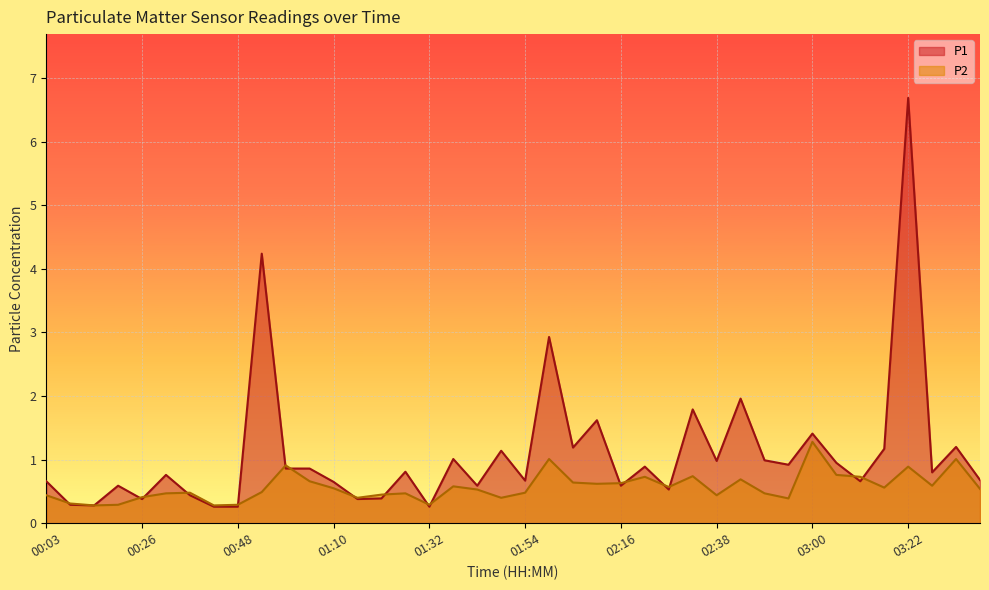

Rank the categories by P2 value from highest to lowest.

03:00, 01:59, 03:33, 00:59, 03:22, 03:06, 02:33, 02:21, 03:11, 02:44, 01:05, 02:05, 02:16, 02:10, 03:28, 01:37, 02:27, 03:17, 01:10, 03:39, 01:43, 00:53, 00:37, 01:54, 00:32, 01:27, 02:49, 01:21, 00:03, 02:38, 00:26, 01:16, 01:48, 02:55, 00:08, 00:19, 00:48, 01:32, 00:14, 00:43